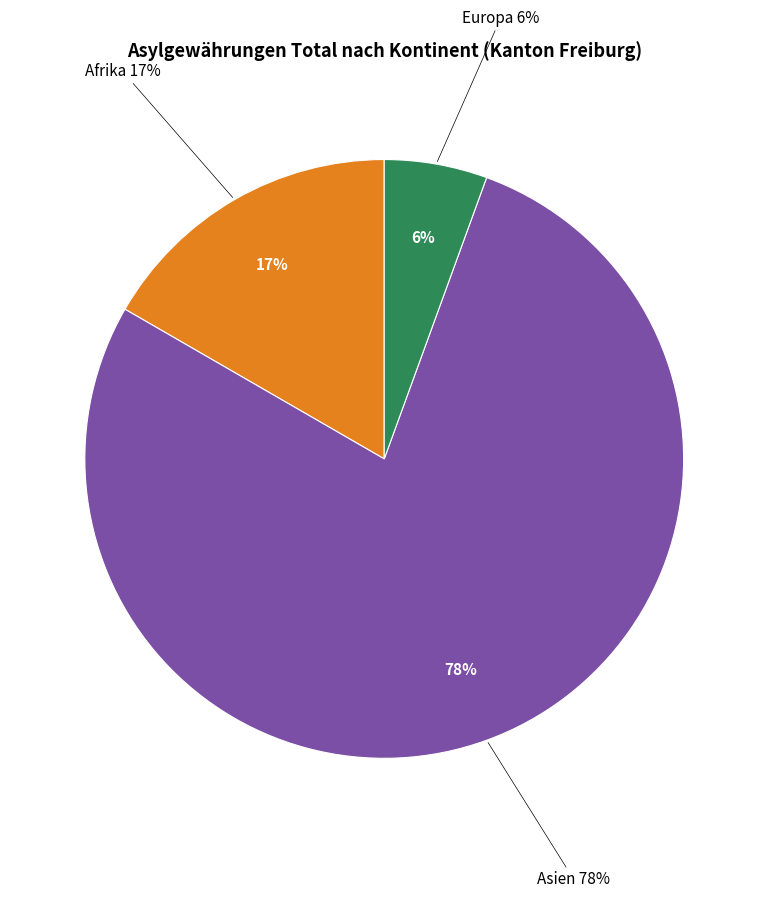

Does Asien represent more than half of the total?

Yes